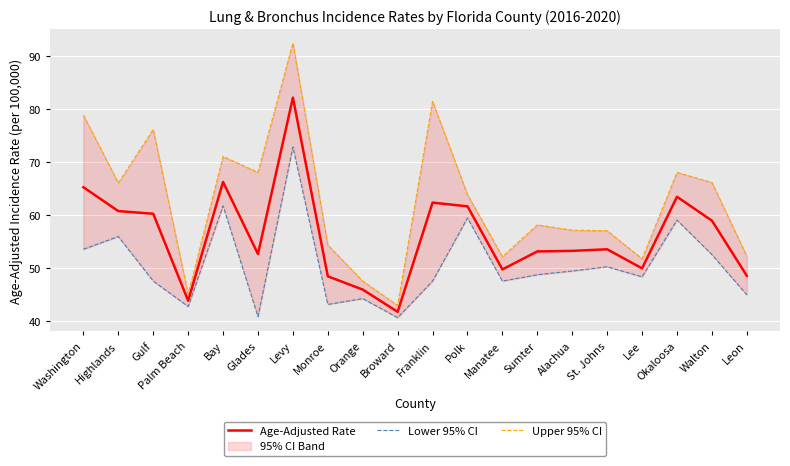

What is the maximum value for Lower 95% CI?

72.8